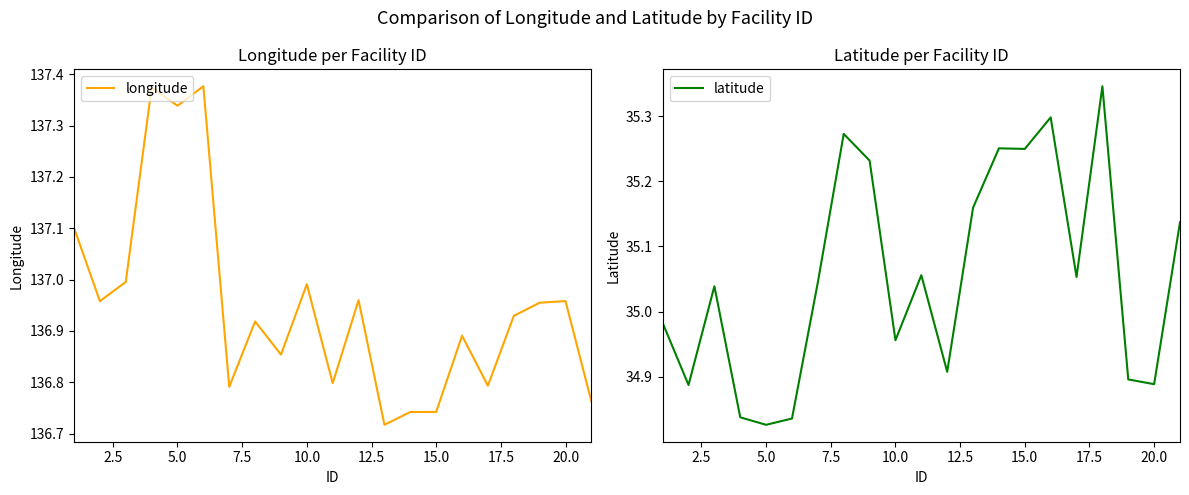

Is it true that longitude equals 218.7 at 20.0?

False